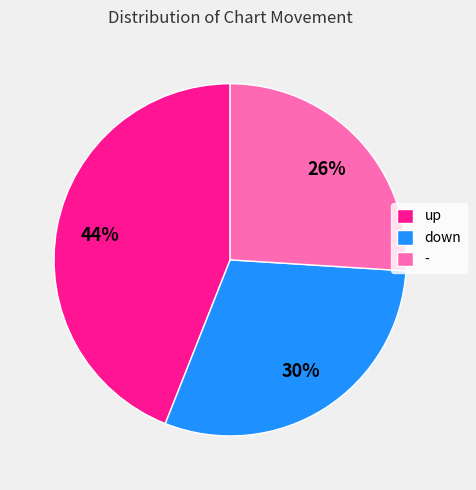

What percentage is the - slice, to the nearest percent?

26%